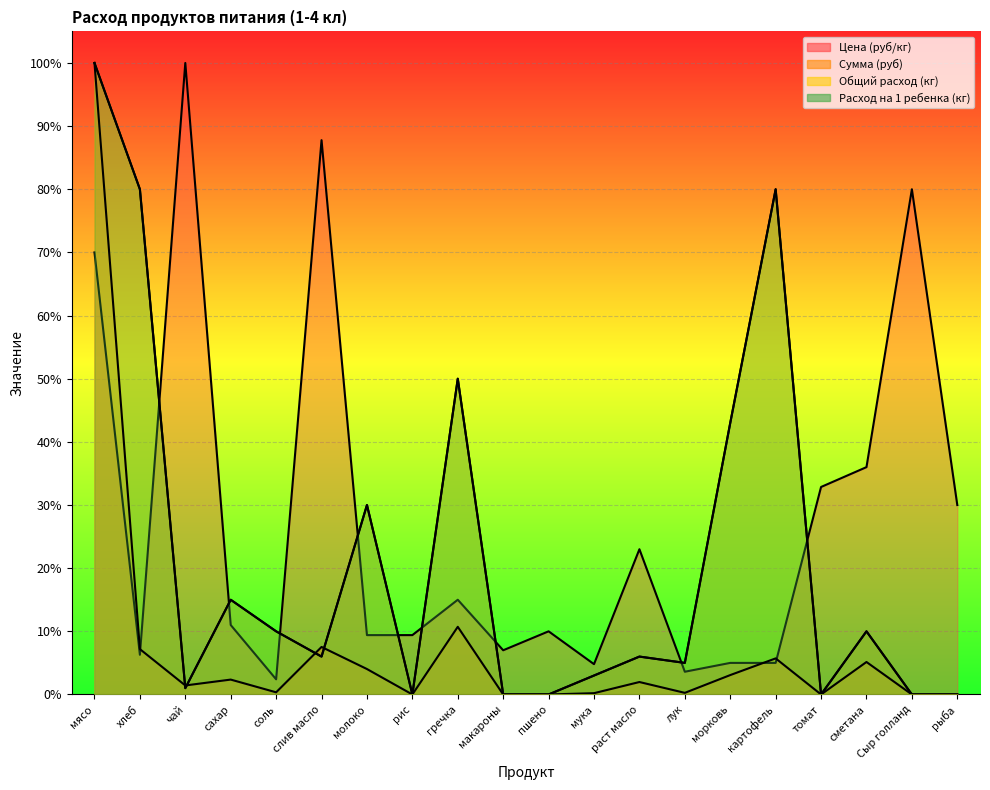

Where is the first local minimum for Общий расход (кг)?

чай